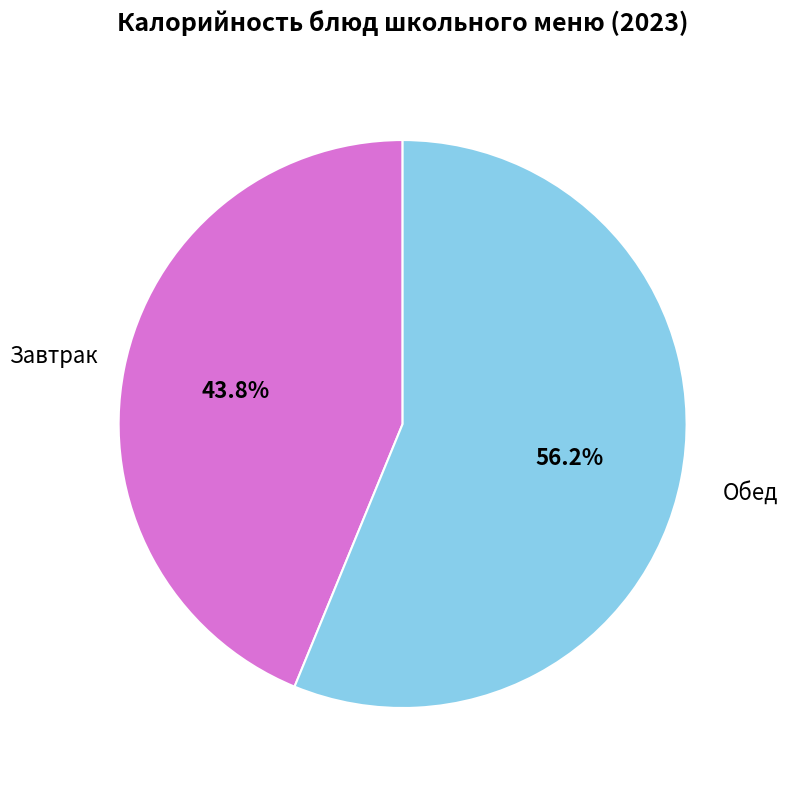

Rank the categories by value from highest to lowest.

Обед, Завтрак